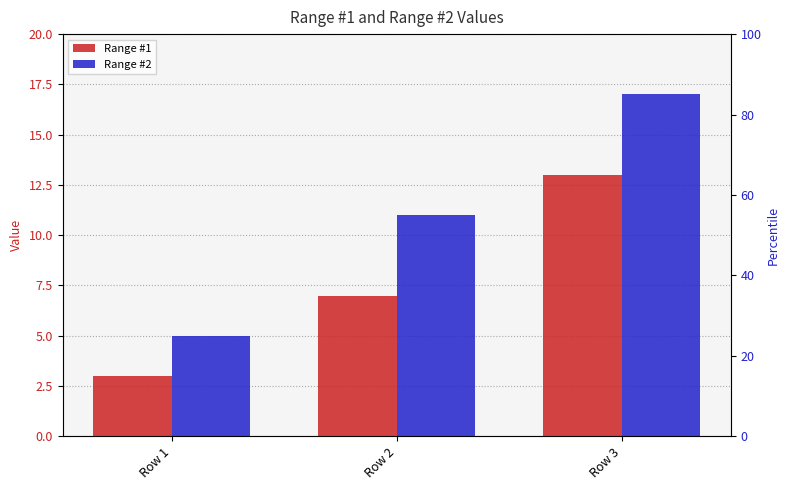

What is the approximate value of Range #2 at Row 1, to the nearest 5?

5